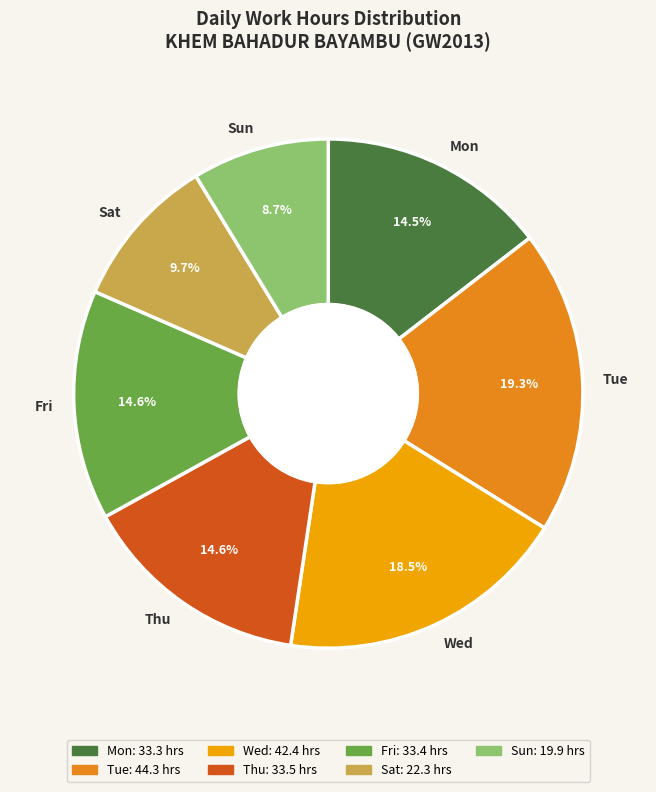

To the nearest percent, what is the average slice percentage?

14%